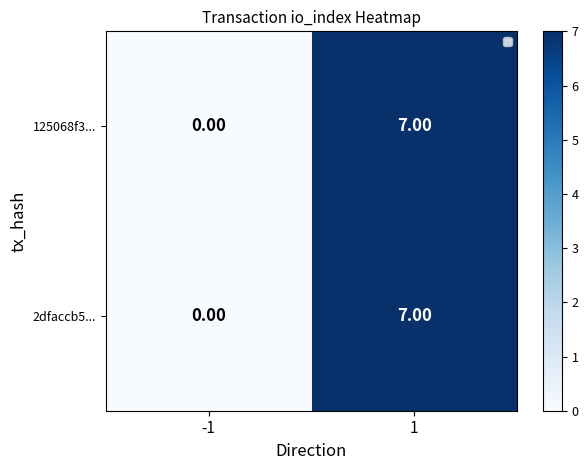

Rank the categories by 2dfaccb5... value from lowest to highest.

-1, 1